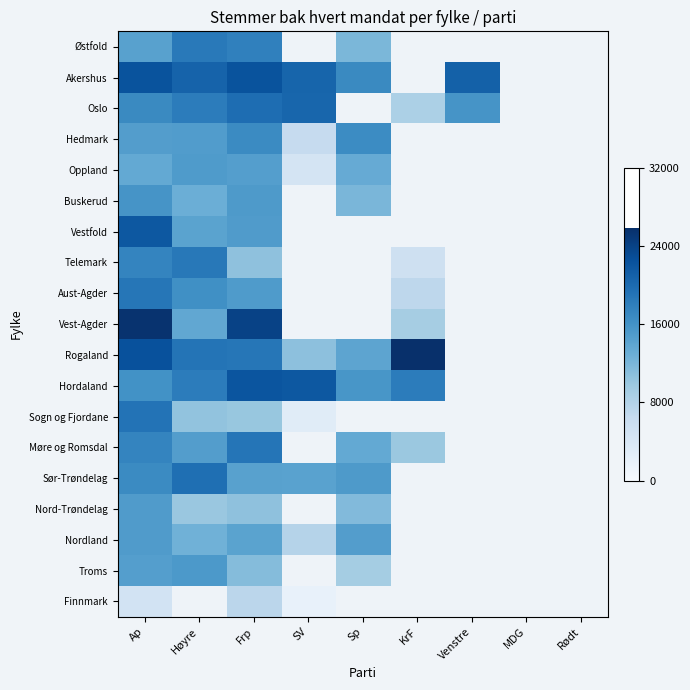

At how many categories does at least one series exceed 23344?

3